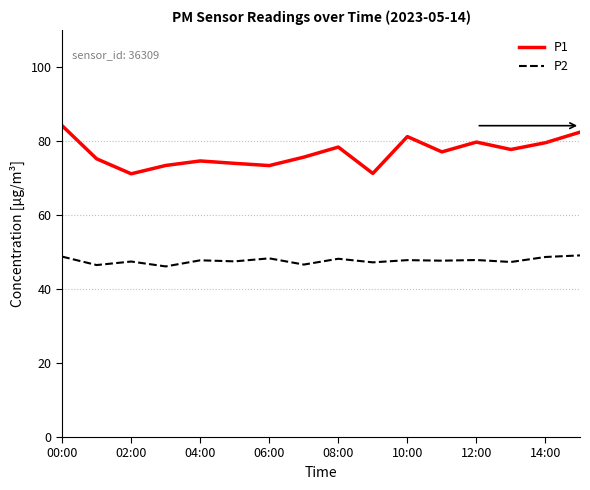

Which series has the largest range (max minus min)?

P1